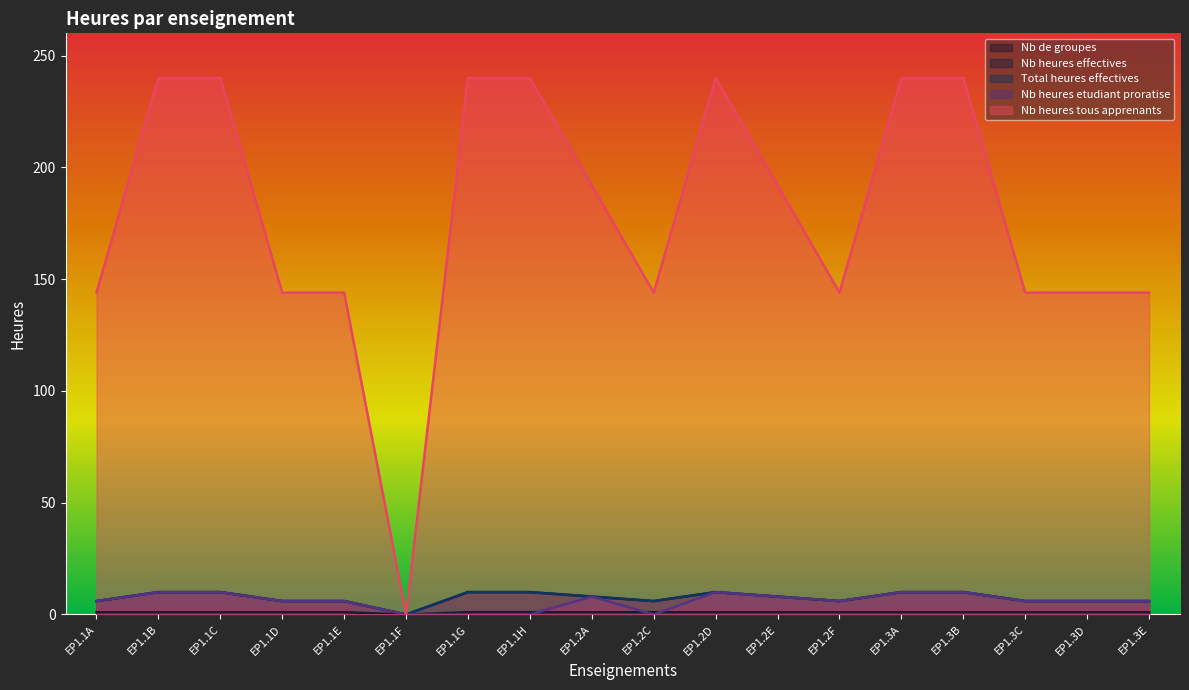

Reading left to right, what are all the values shown in this chart?

Nb de groupes: EP1.1A=1	EP1.1B=1	EP1.1C=1	EP1.1D=1	EP1.1E=1	EP1.1F=0	EP1.1G=1	EP1.1H=1	EP1.2A=1	EP1.2C=1	EP1.2D=1	EP1.2E=1	EP1.2F=1	EP1.3A=1	EP1.3B=1	EP1.3C=1	EP1.3D=1	EP1.3E=1
Nb heures effectives: EP1.1A=144	EP1.1B=240	EP1.1C=240	EP1.1D=144	EP1.1E=144	EP1.1F=0	EP1.1G=240	EP1.1H=240	EP1.2A=192	EP1.2C=144	EP1.2D=240	EP1.2E=192	EP1.2F=144	EP1.3A=240	EP1.3B=240	EP1.3C=144	EP1.3D=144	EP1.3E=144
Total heures effectives: EP1.1A=6	EP1.1B=10	EP1.1C=10	EP1.1D=6	EP1.1E=6	EP1.1F=0	EP1.1G=10	EP1.1H=10	EP1.2A=8	EP1.2C=6	EP1.2D=10	EP1.2E=8	EP1.2F=6	EP1.3A=10	EP1.3B=10	EP1.3C=6	EP1.3D=6	EP1.3E=6
Nb heures etudiant proratise: EP1.1A=6	EP1.1B=10	EP1.1C=10	EP1.1D=6	EP1.1E=6	EP1.1F=0	EP1.1G=0	EP1.1H=0	EP1.2A=8	EP1.2C=0	EP1.2D=10	EP1.2E=8	EP1.2F=6	EP1.3A=10	EP1.3B=10	EP1.3C=6	EP1.3D=6	EP1.3E=6
Nb heures tous apprenants: EP1.1A=6	EP1.1B=10	EP1.1C=10	EP1.1D=6	EP1.1E=6	EP1.1F=0	EP1.1G=10	EP1.1H=10	EP1.2A=8	EP1.2C=6	EP1.2D=10	EP1.2E=8	EP1.2F=6	EP1.3A=10	EP1.3B=10	EP1.3C=6	EP1.3D=6	EP1.3E=6